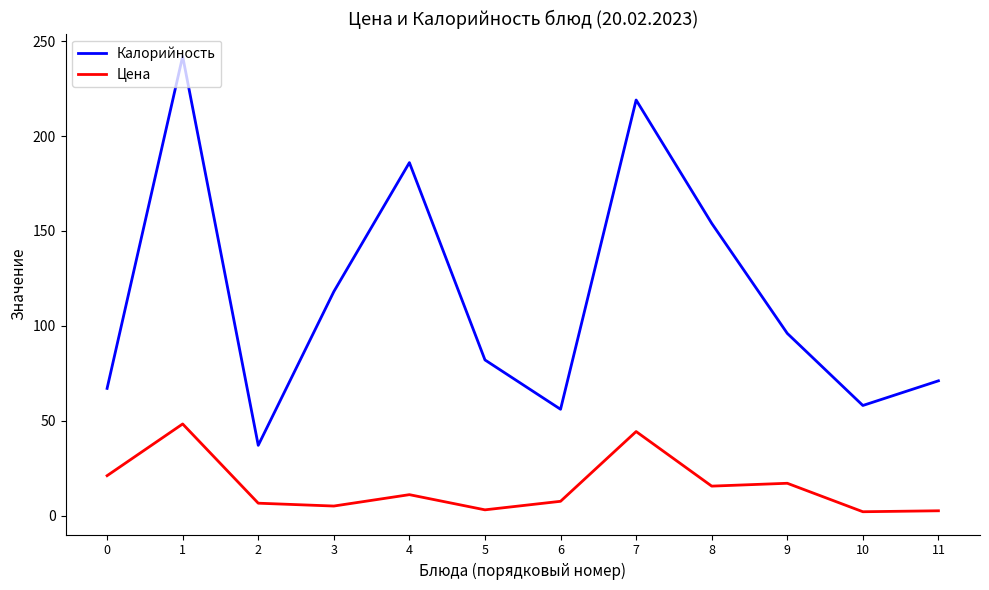

Rank the series by their maximum value, from highest to lowest.

Калорийность, Цена